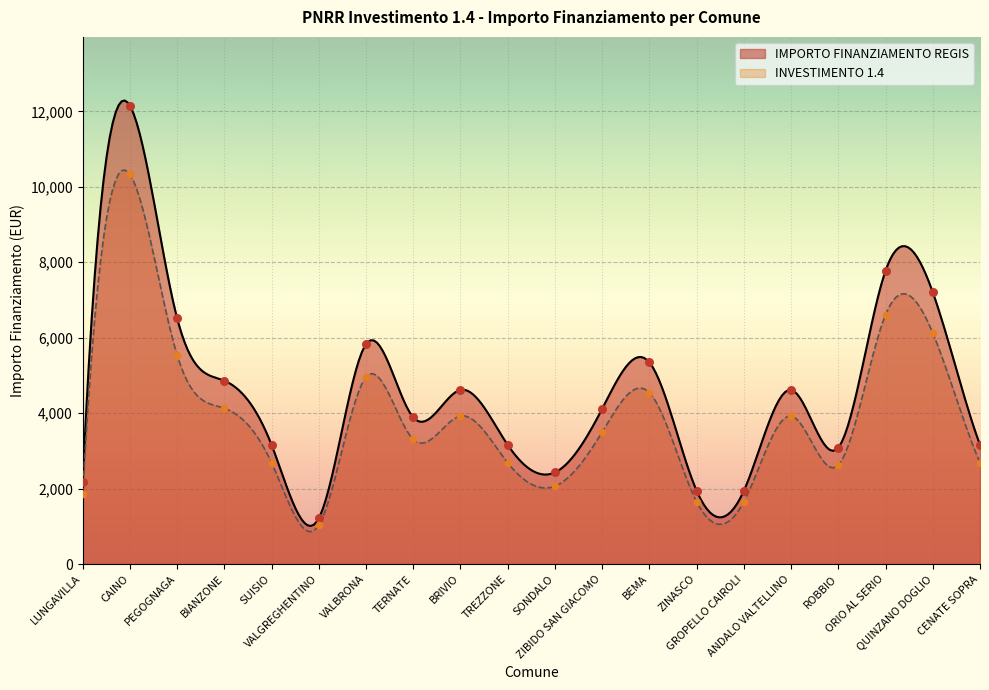

What is the highest value of the IMPORTO FINANZIAMENTO REGIS series?

12286.6